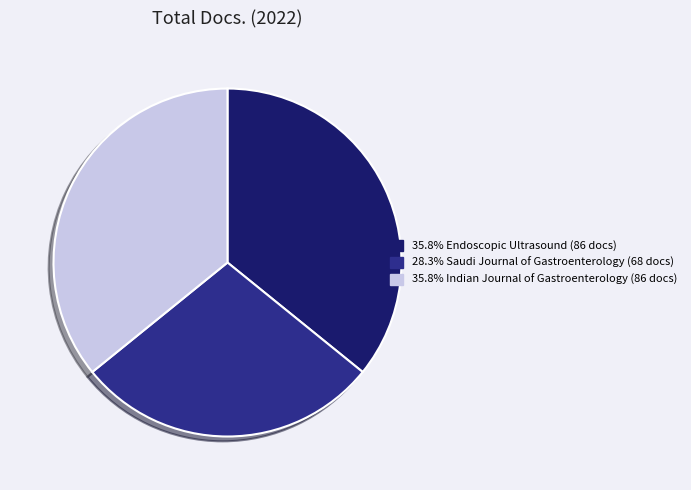

How many slices are in this pie chart?

3